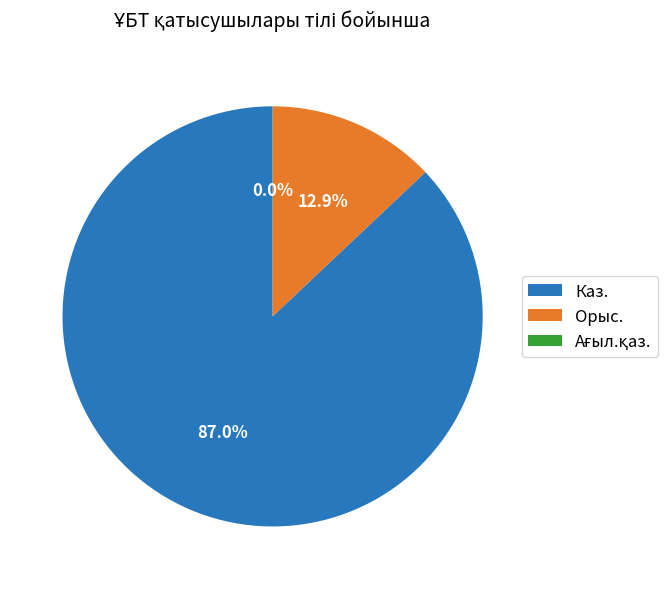

Does any single category account for the majority?

Yes